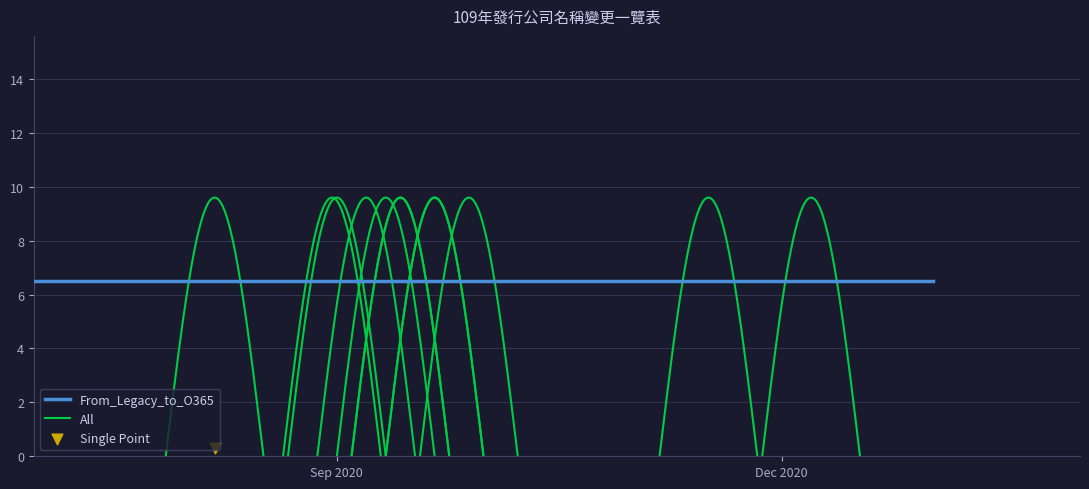

What is the change in value from 7 to 10?

+3